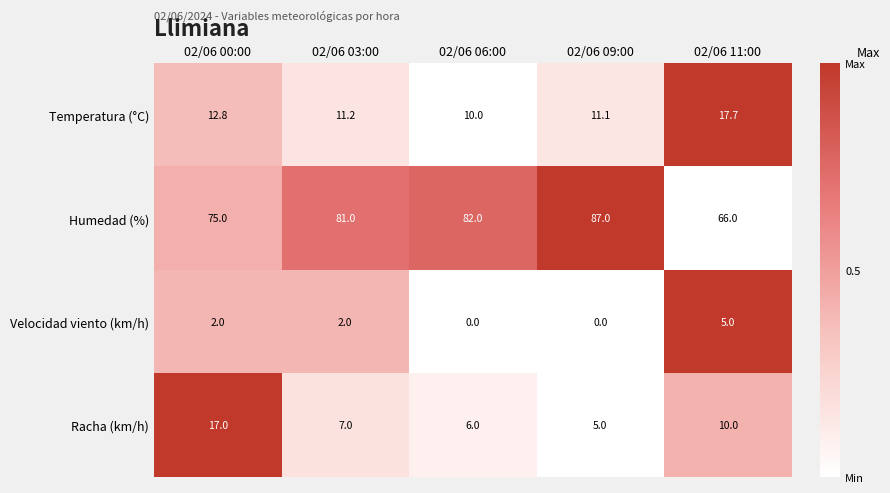

Which series has the largest total across all categories?

Humedad (%)